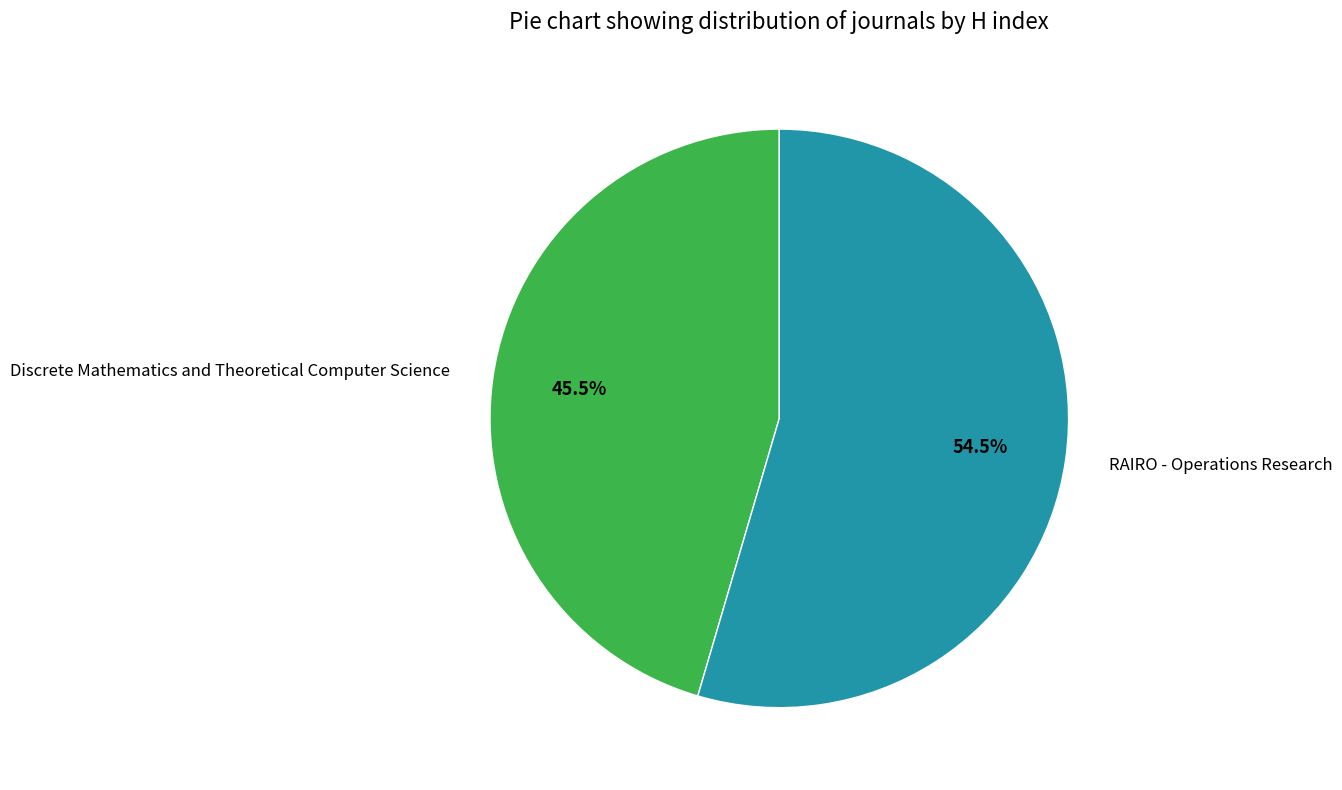

What is the smallest slice in the pie chart?

Discrete Mathematics and Theoretical Computer Science